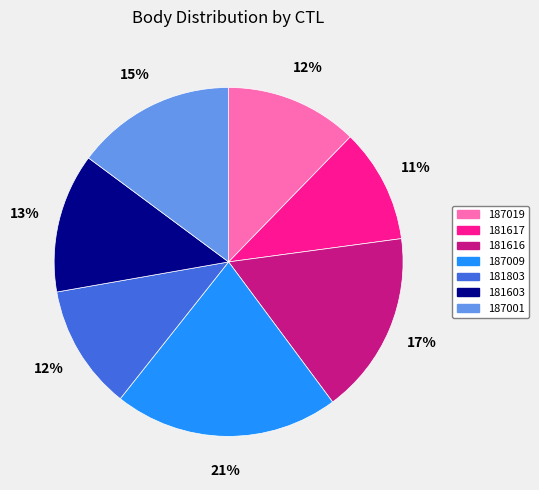

Does 181617 represent more than half of the total?

No